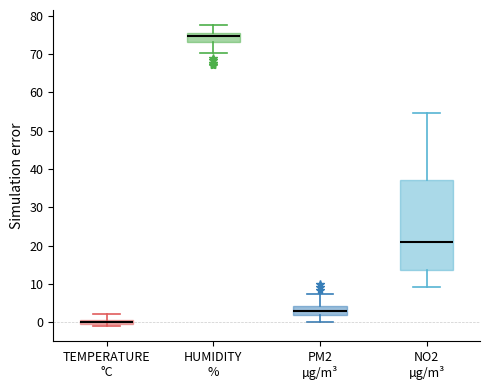

Where is the lower edge of the box for NO2 µg/m³ on the y-axis? The values are not printed on the chart, so give them approximately, as read against the axis.

14